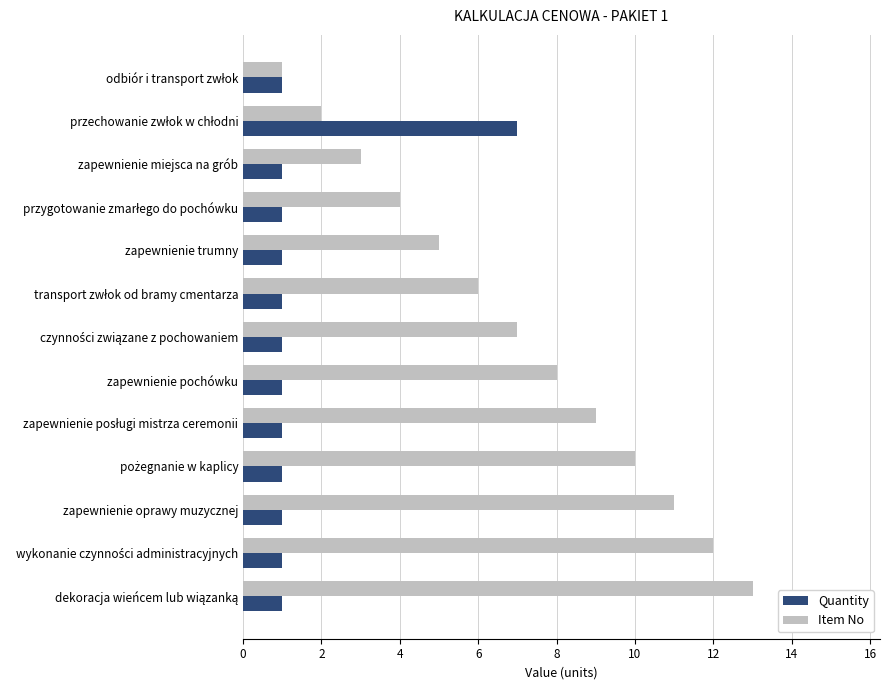

Is it true that Item No equals 8 at zapewnienie oprawy muzycznej?

False